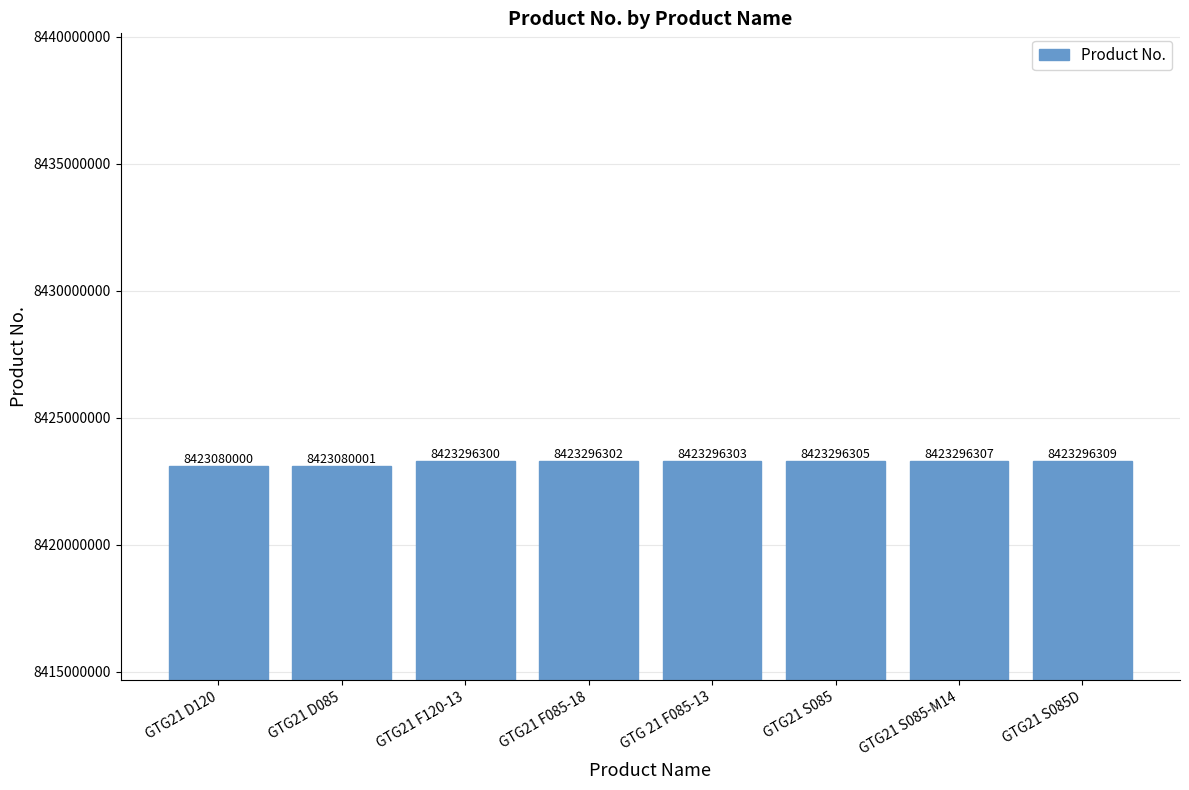

The chart shows a value of 2211125201 at GTG 21 F085-13. True or false?

False